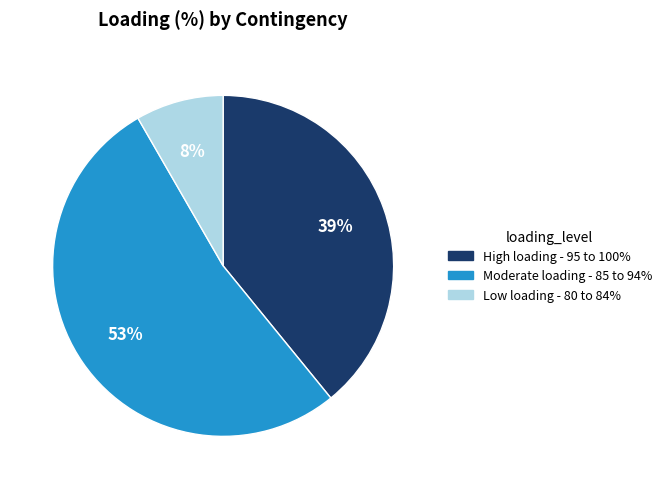

To the nearest percent, what is the average slice percentage?

33%